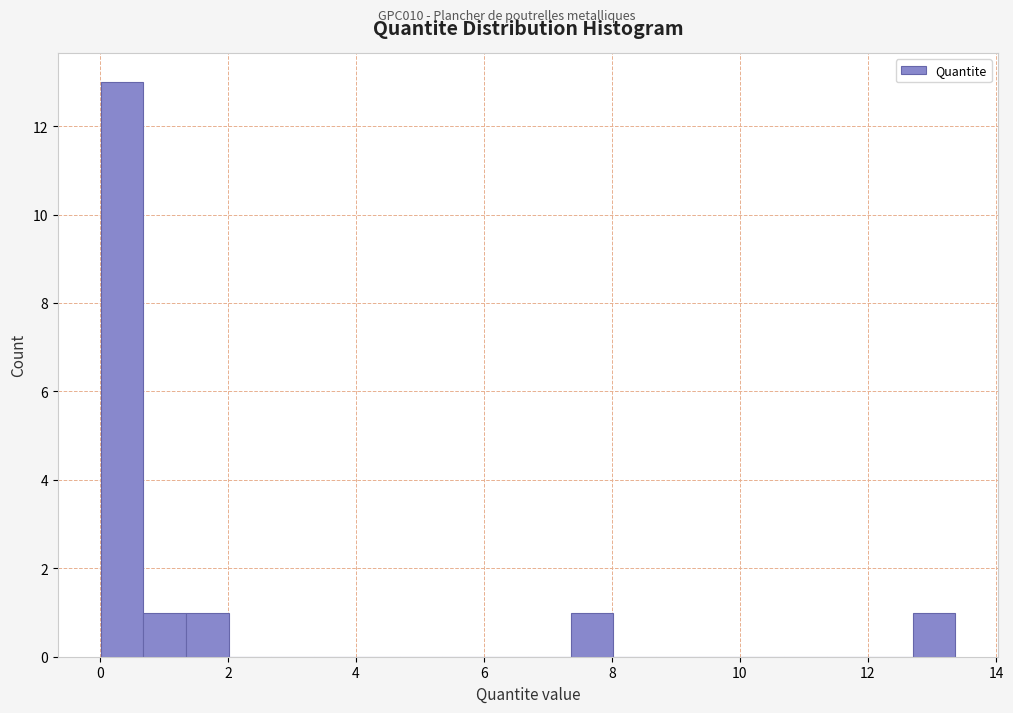

Read against the x-axis, roughly where is the centre of the tallest bar?

0.4